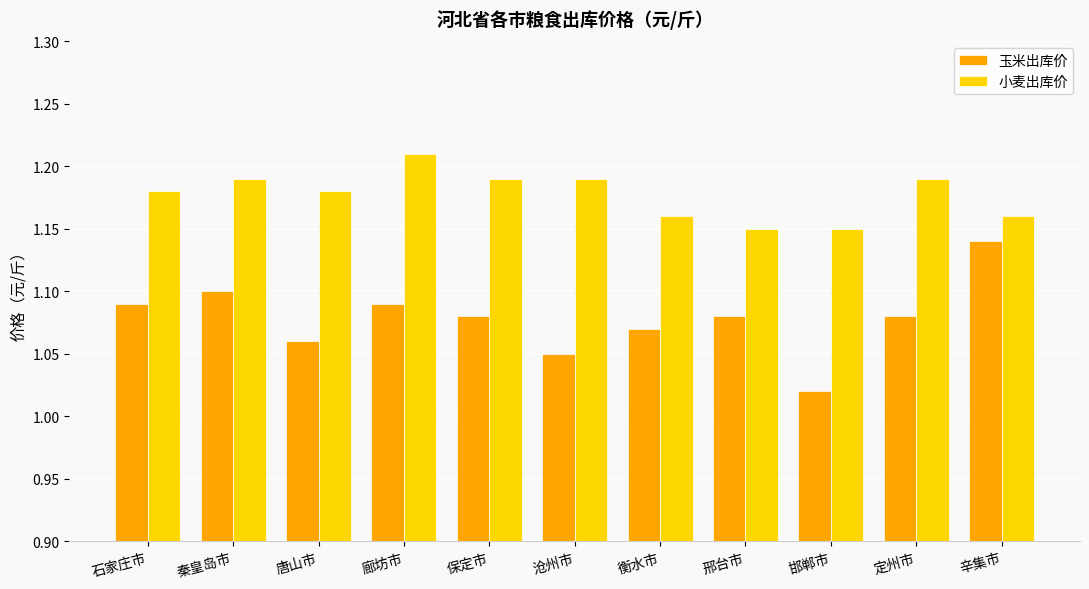

At 唐山市, list the series in order from smallest to largest.

玉米出库价, 小麦出库价